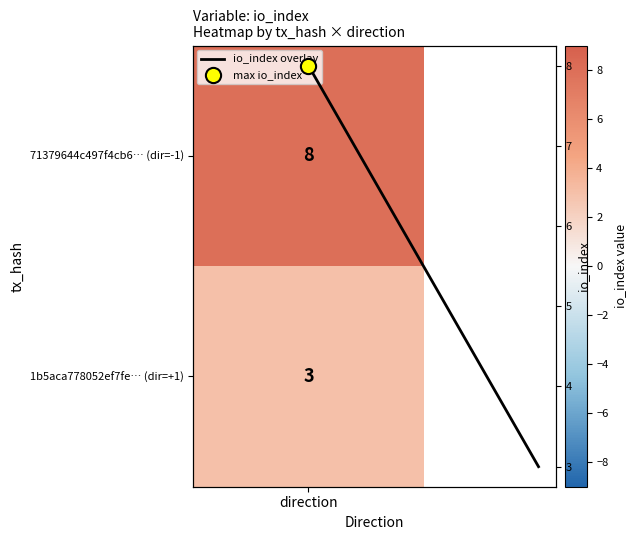

The chart shows a value of 3 at 1. True or false?

True